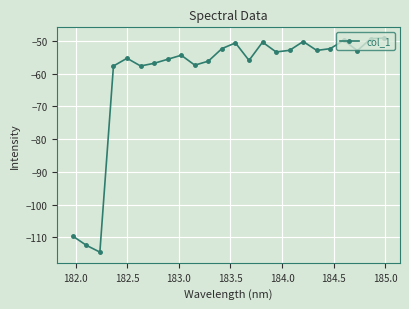

True or false: there are more than 0 points higher than both neighbors.

True